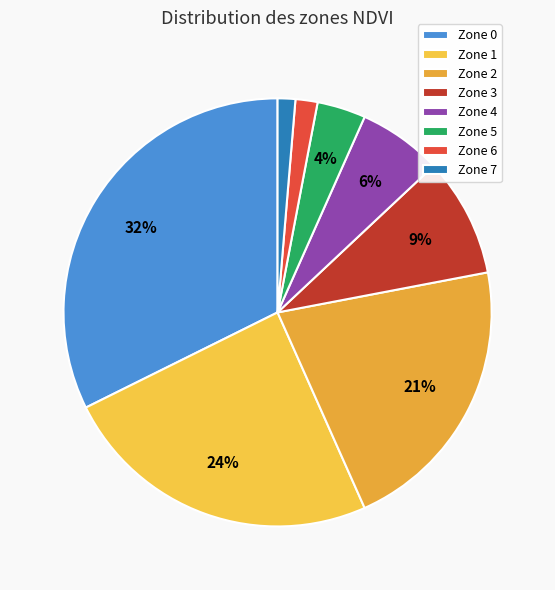

The Zone 6 slice represents 16% of the pie. True or false?

False